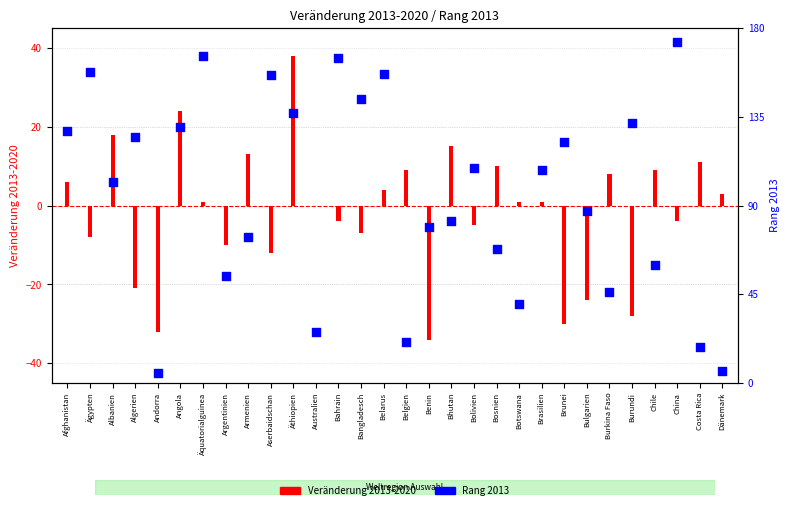

Approximately how many times larger is the value at Bhutan compared to Äthiopien?

0.6